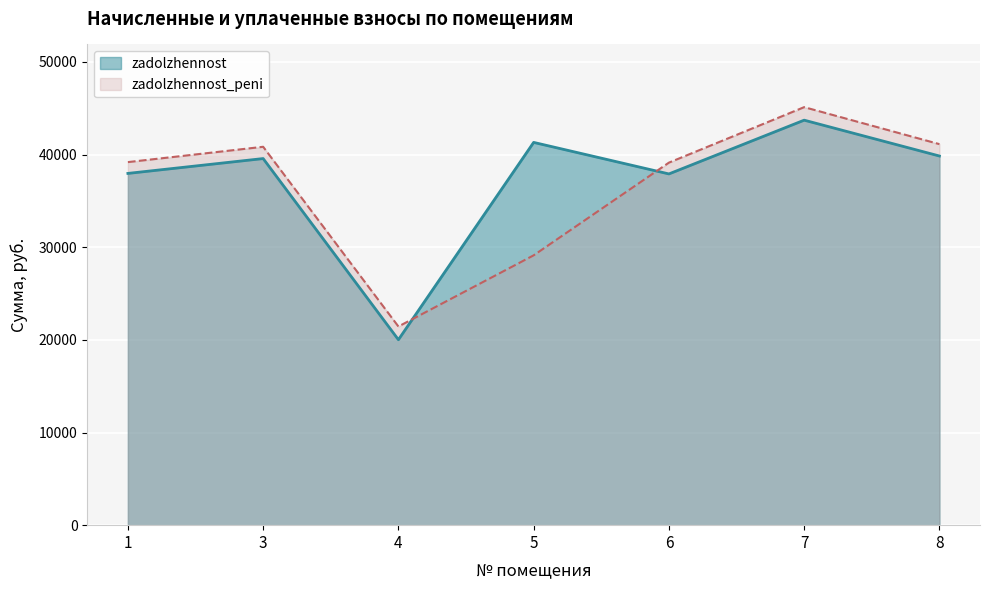

True or false: zadolzhennost has more than 0 interior local peaks.

True